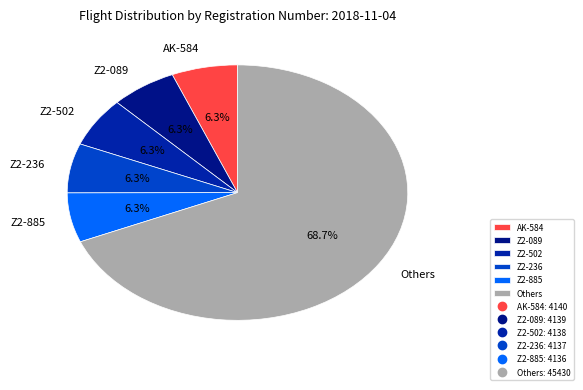

What portion of the pie excludes Z2-502?

93.7%